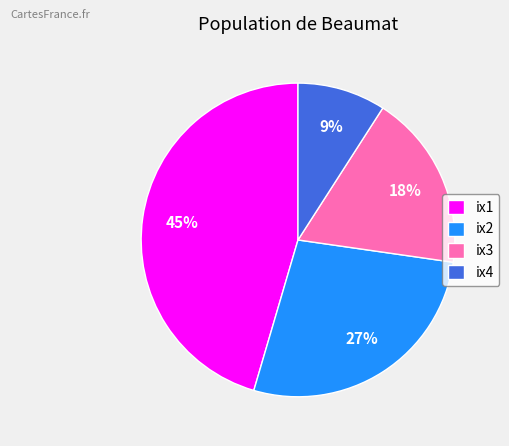

How many slices are in this pie chart?

4